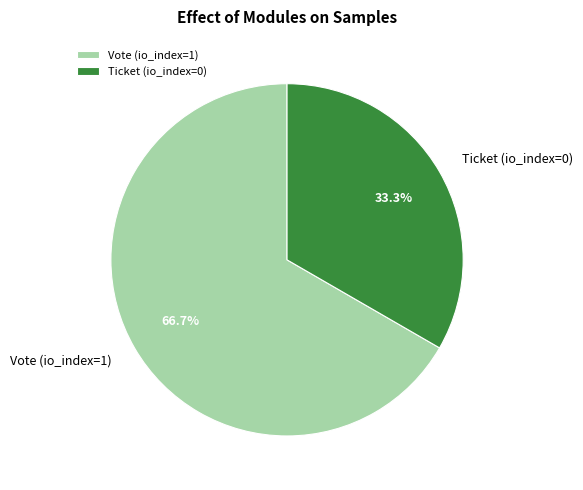

Which slice represents more than half of the pie?

Vote (io_index=1)